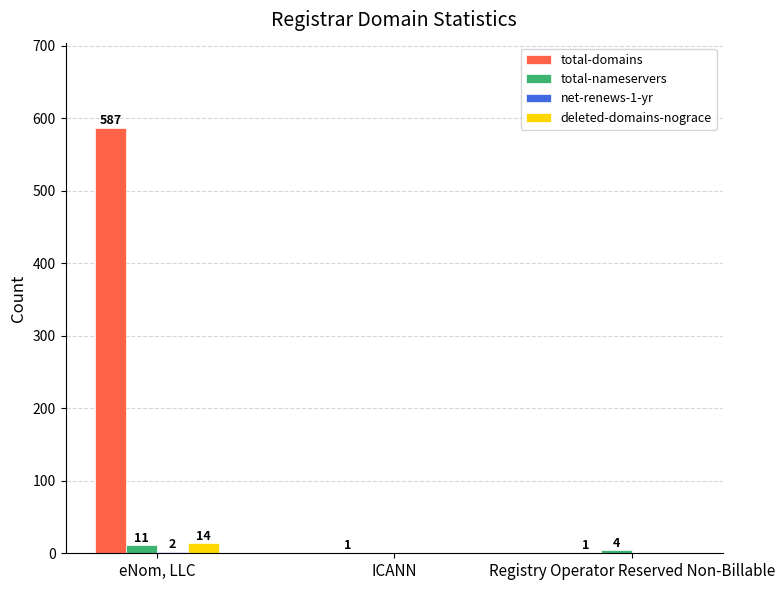

At which label is total-nameservers closest to 5?

Registry Operator Reserved Non-Billable